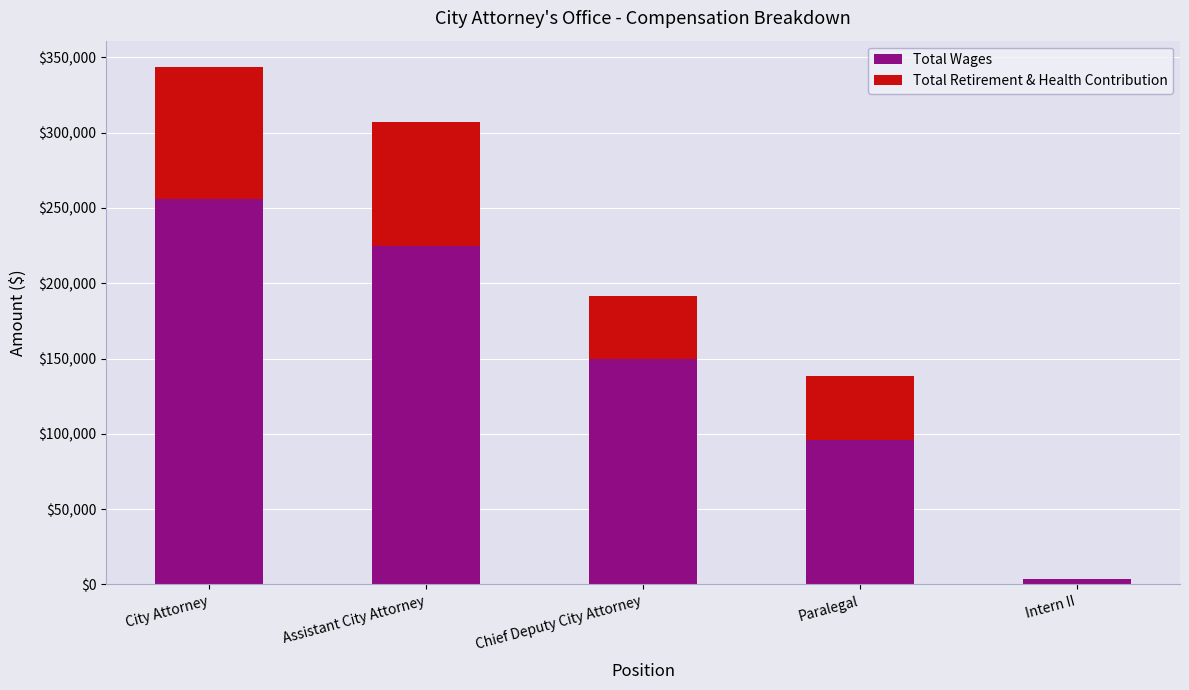

Where is Total Wages nearest to the value 129582?

Chief Deputy City Attorney